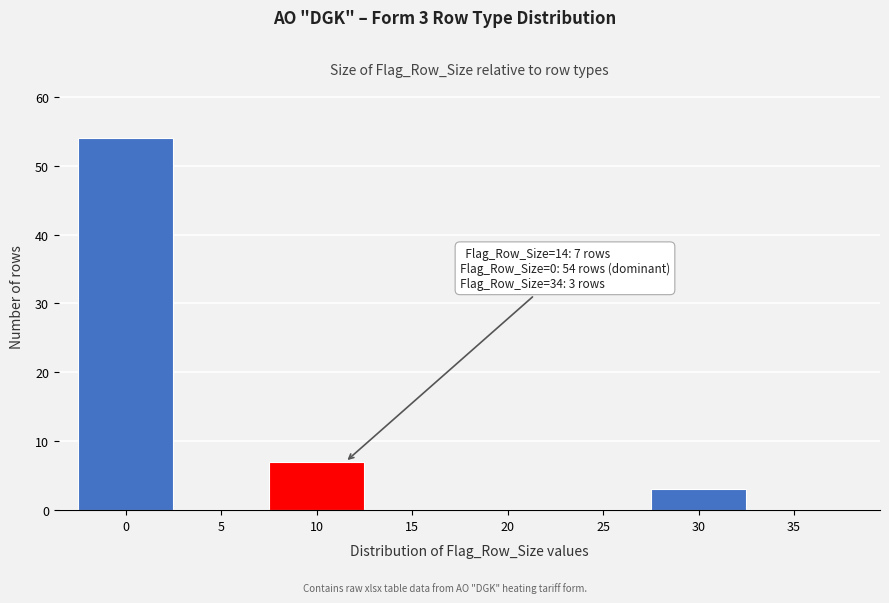

Reading right to left, transcribe all the data shown in this chart.

35=0	30=3	25=0	20=0	15=0	10=7	5=0	0=54